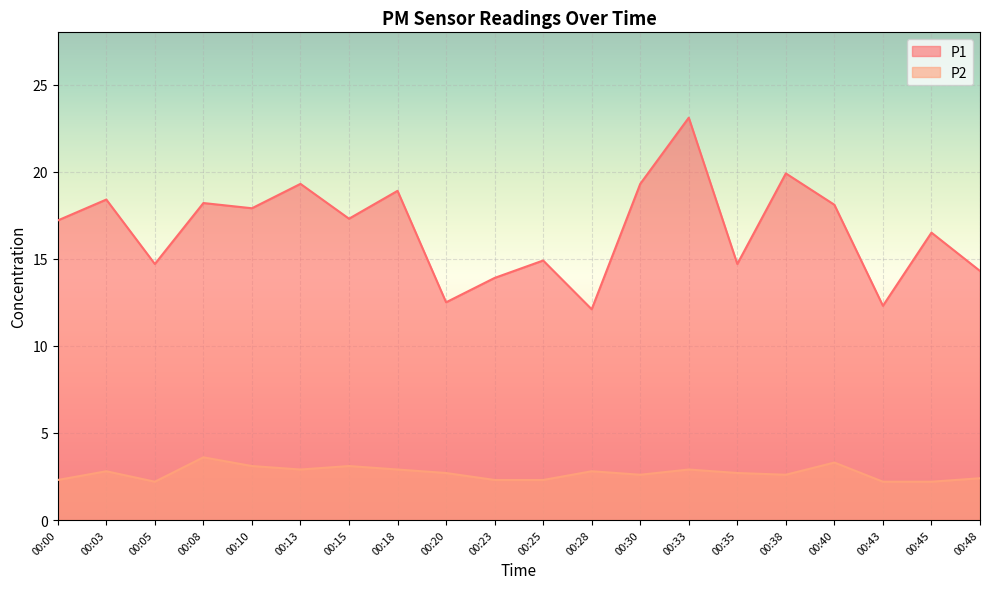

How many values in the P1 series are below 17?

9